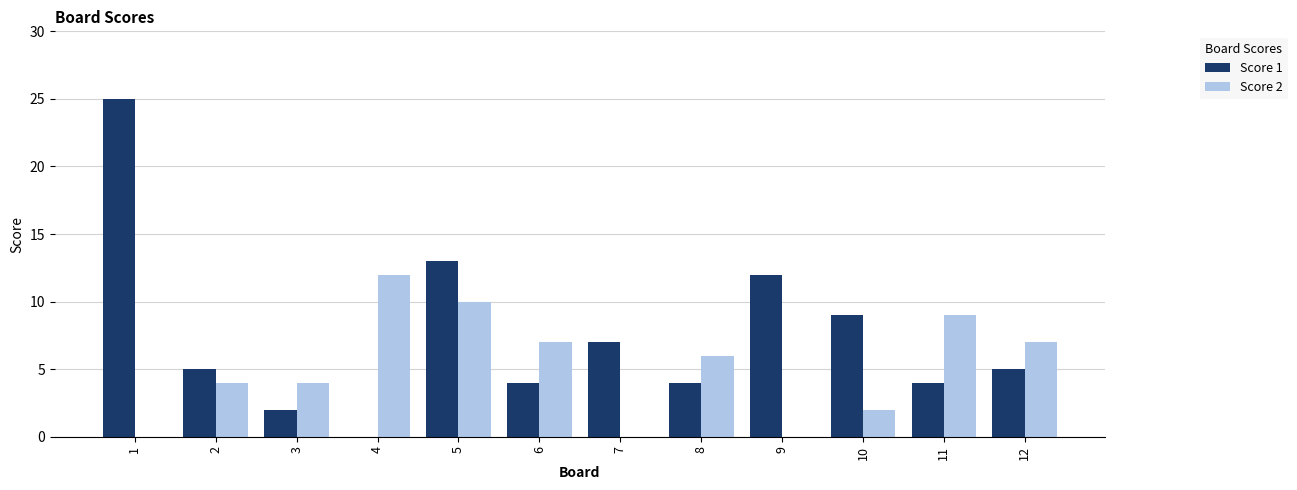

What is the sum of the Score 1 values at 1 and 11?

29